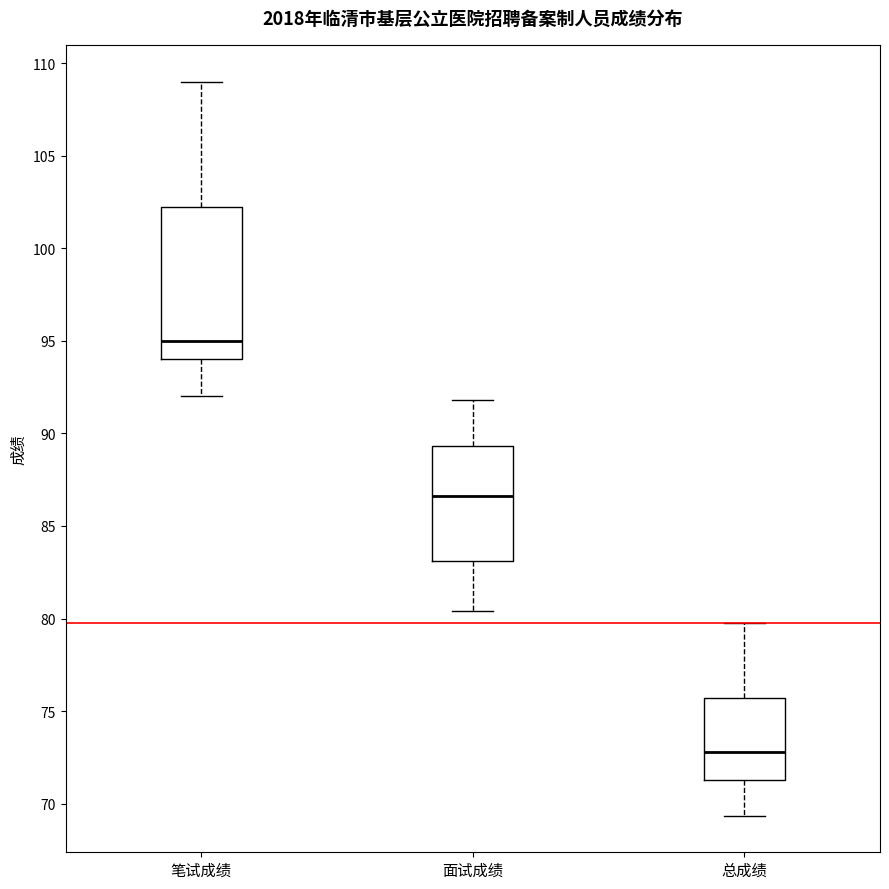

Reading left to right, transcribe this box plot: for each box, give where its median line is, the range the box spans, and where its two whiskers end, as read against the y-axis. The values are not printed on the chart, so give them approximately, as read against the axis.

笔试成绩: median 95.0, box 94.0 to 102.5, whiskers 92.0 to 109.0
面试成绩: median 86.5, box 83.0 to 89.5, whiskers 80.5 to 92.0
总成绩: median 73.0, box 71.5 to 75.5, whiskers 69.5 to 80.0